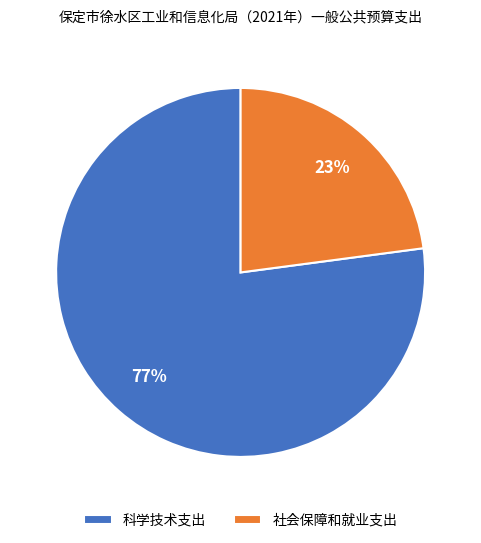

How many segments does this pie chart have?

2